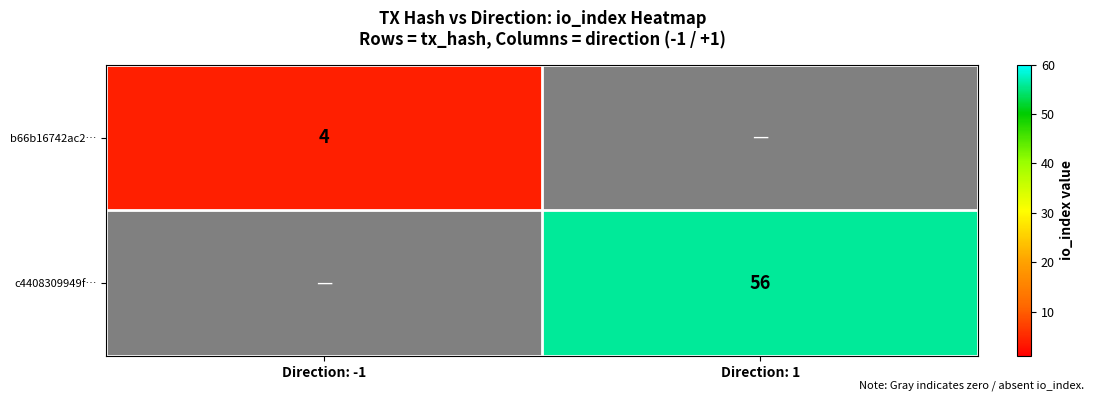

The value of c4408309949f… at Direction: 1 is 96. True or false?

False